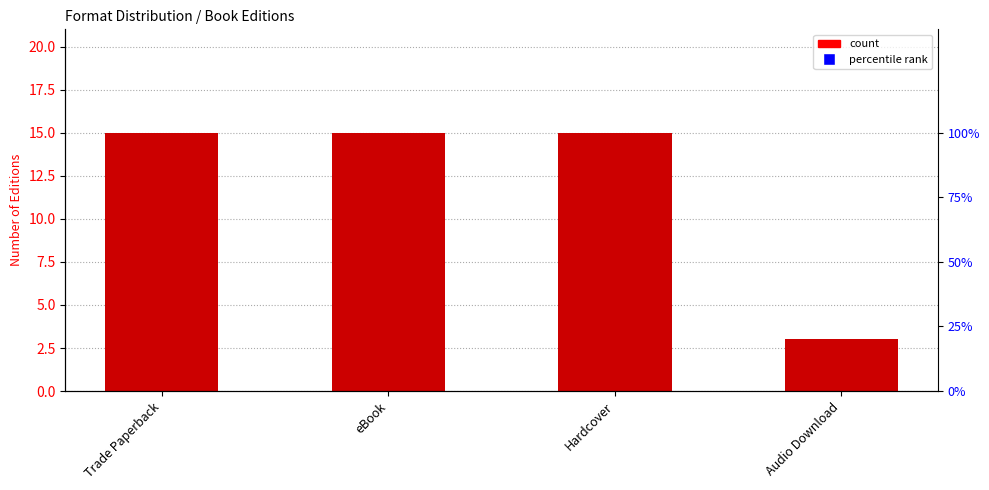

Count the number of categories in the chart.

4